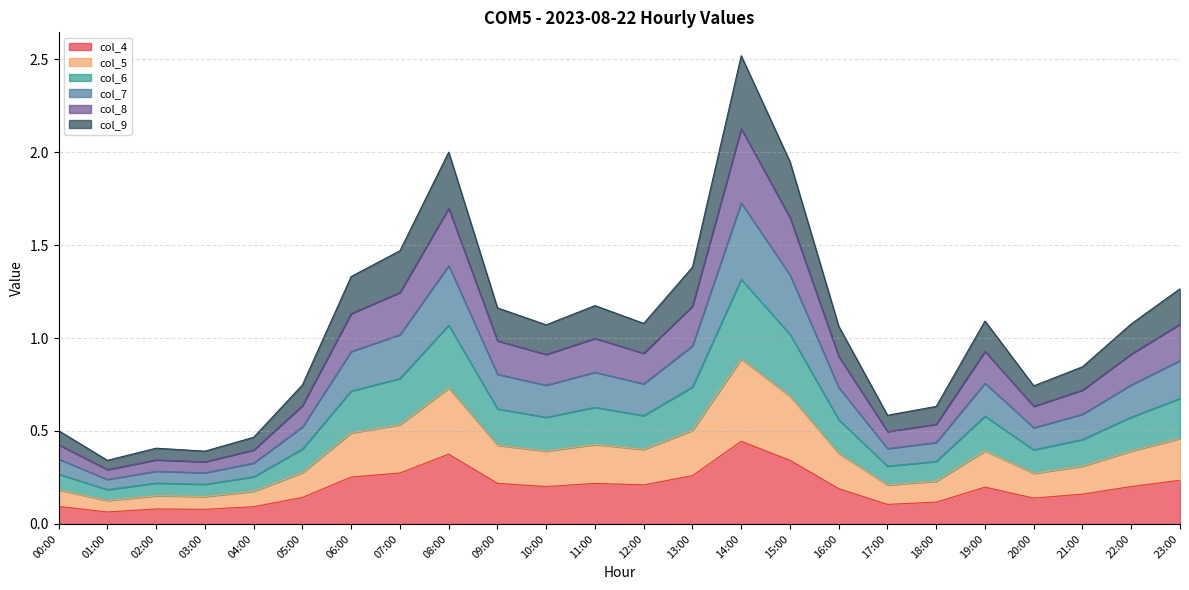

At which label does col_6 reach its peak?

14:00